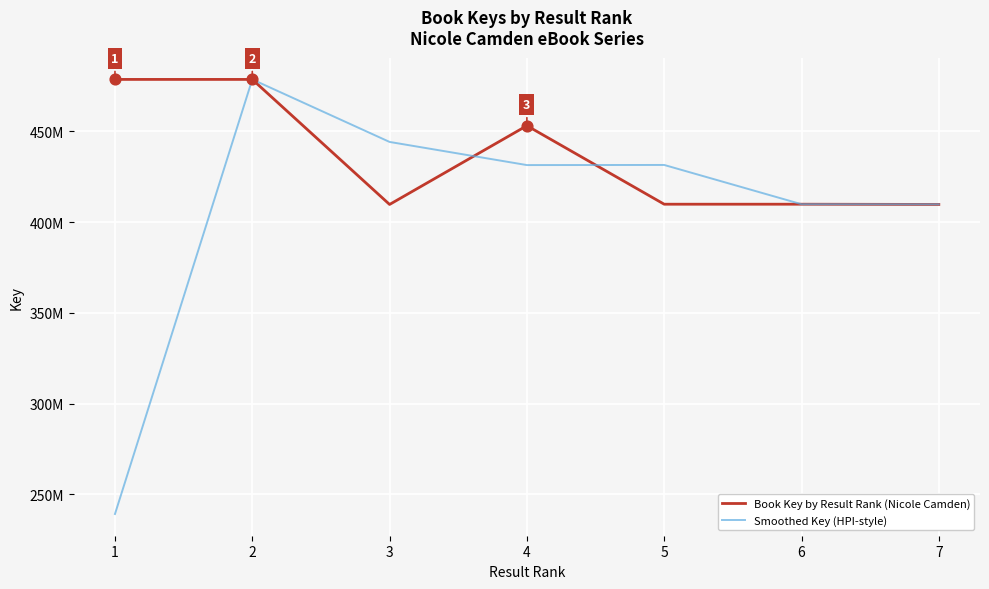

What are all the series names shown in the legend?

Book Key by Result Rank (Nicole Camden), Smoothed Key (HPI-style)